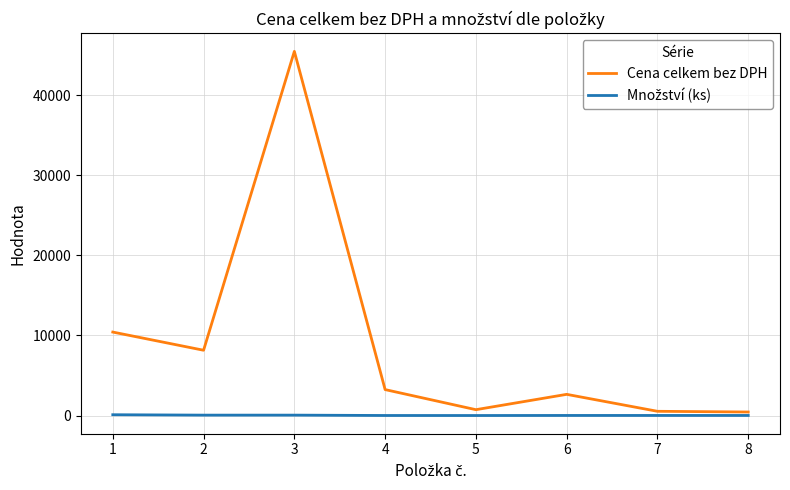

What is the greatest value displayed?

45459.5